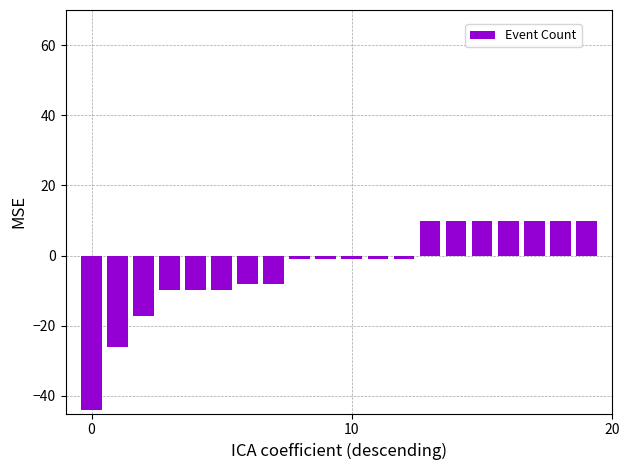

What is the average value?

-3.4